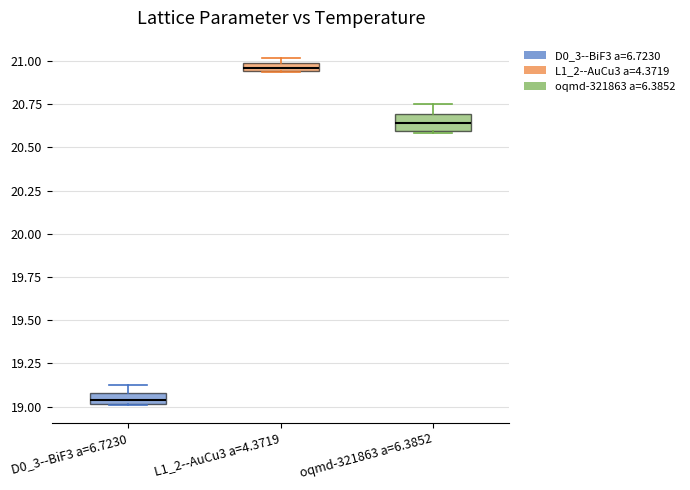

Where does the median line of the box for D0_3--BiF3 a=6.7230 sit on the y-axis? The values are not printed on the chart, so give them approximately, as read against the axis.

19.05